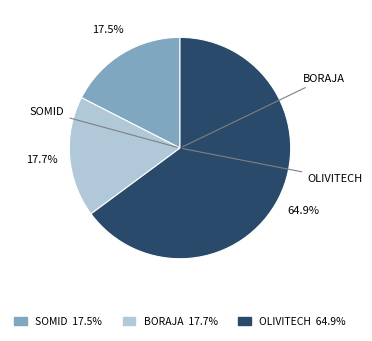

Which slice is the largest?

OLIVITECH